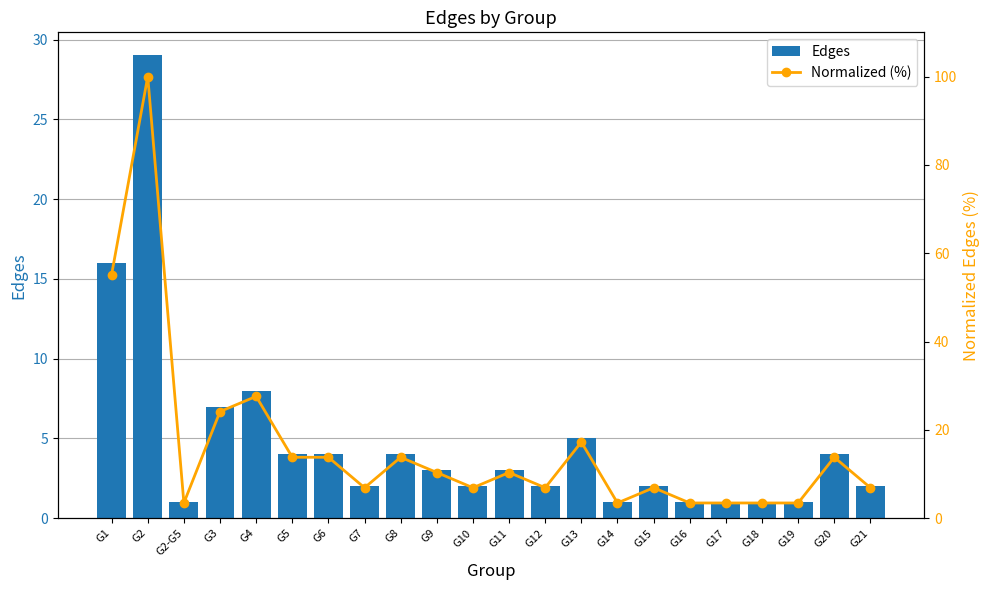

What is the average value of the Normalized (%) series?

16.1